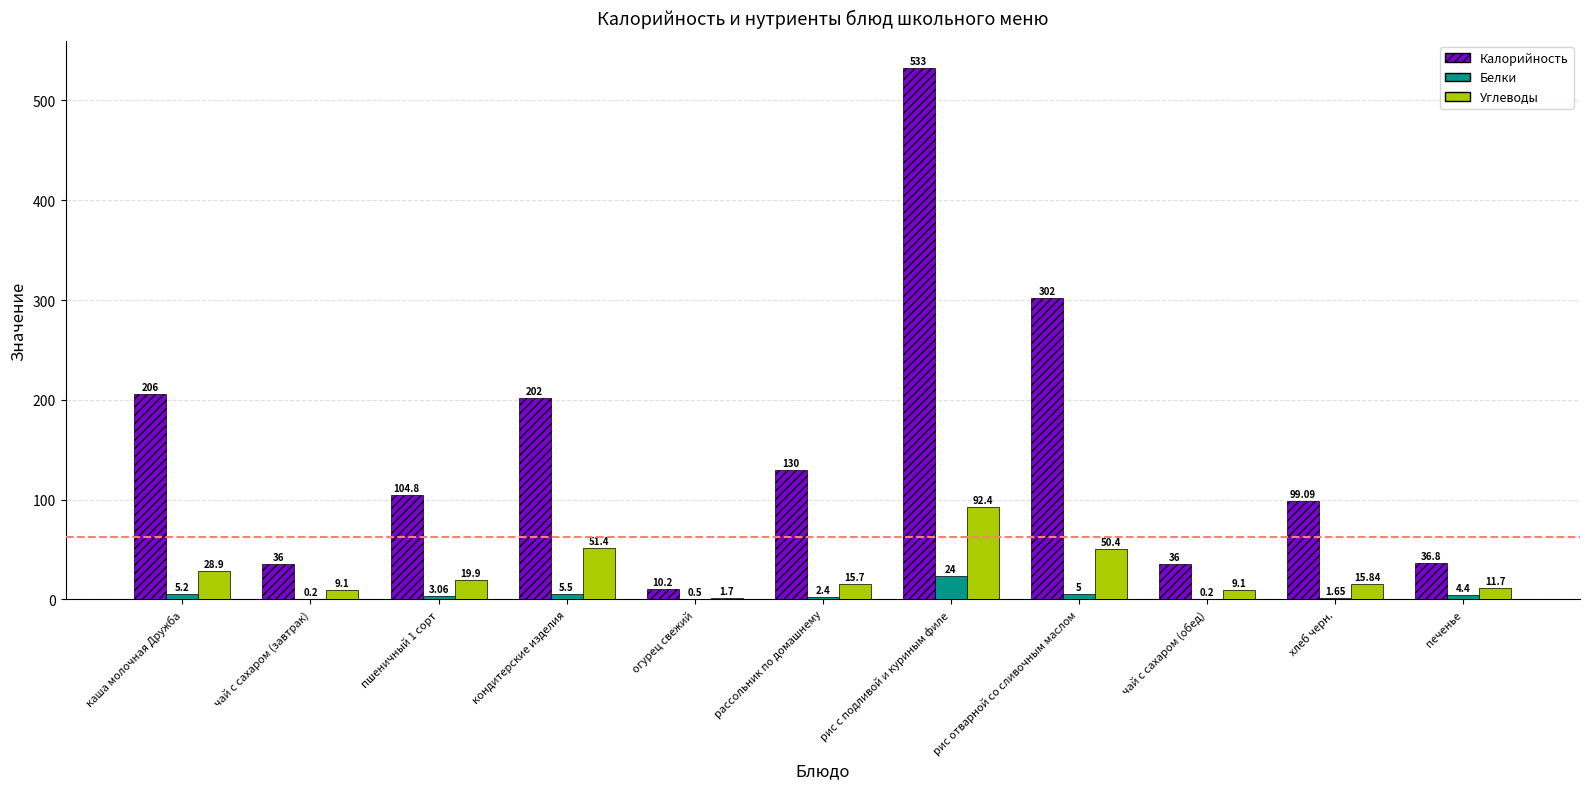

What is the sum of the Белки values at огурец свежий and пшеничный 1 сорт?

3.6